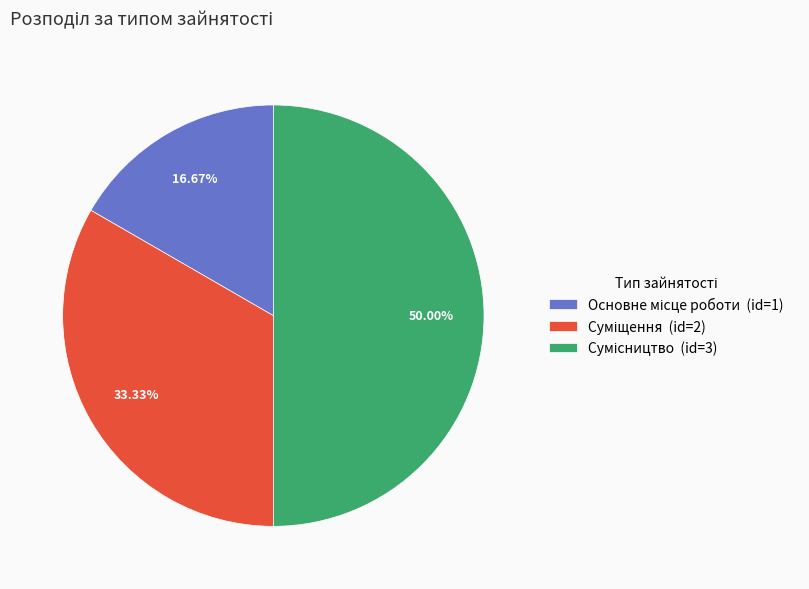

Combined, do Основне місце роботи and Суміщення account for over 50%?

No